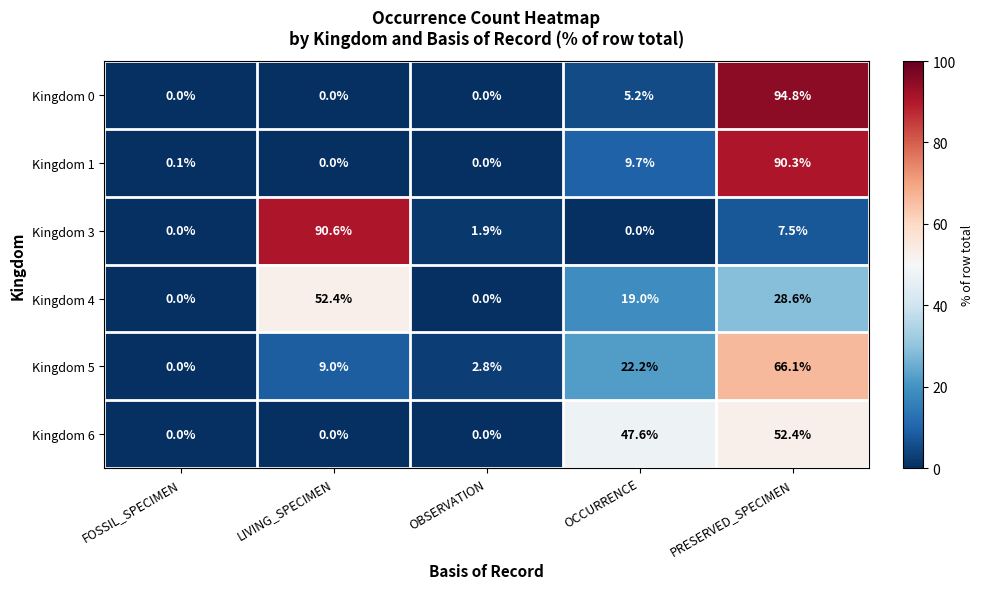

What is the average value of the Kingdom 6 series?

20.0